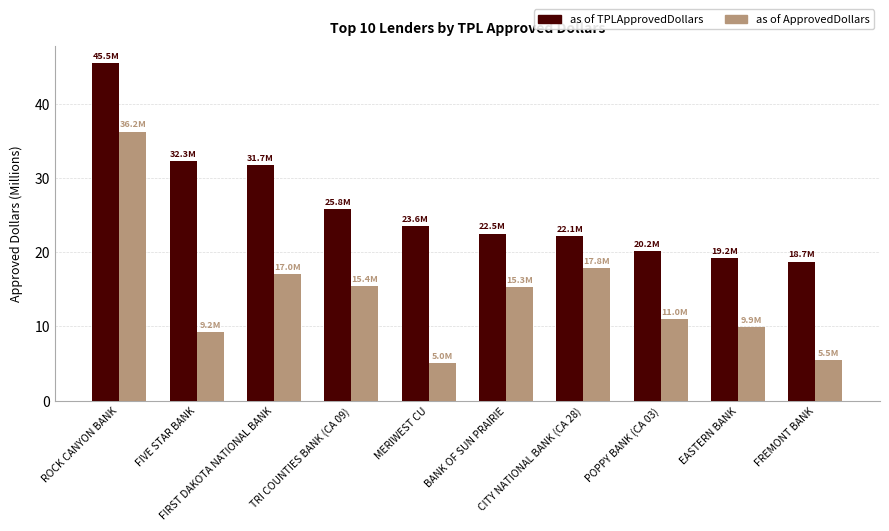

What is the lowest value of the as of TPLApprovedDollars series?

18.7